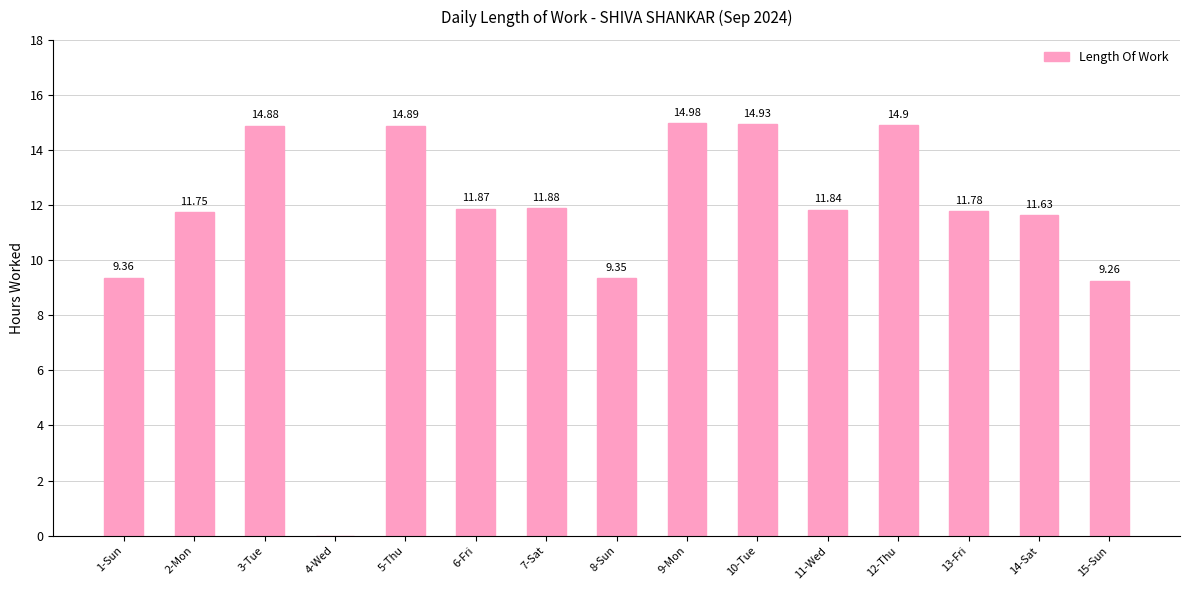

What is the greatest value displayed?

15.0